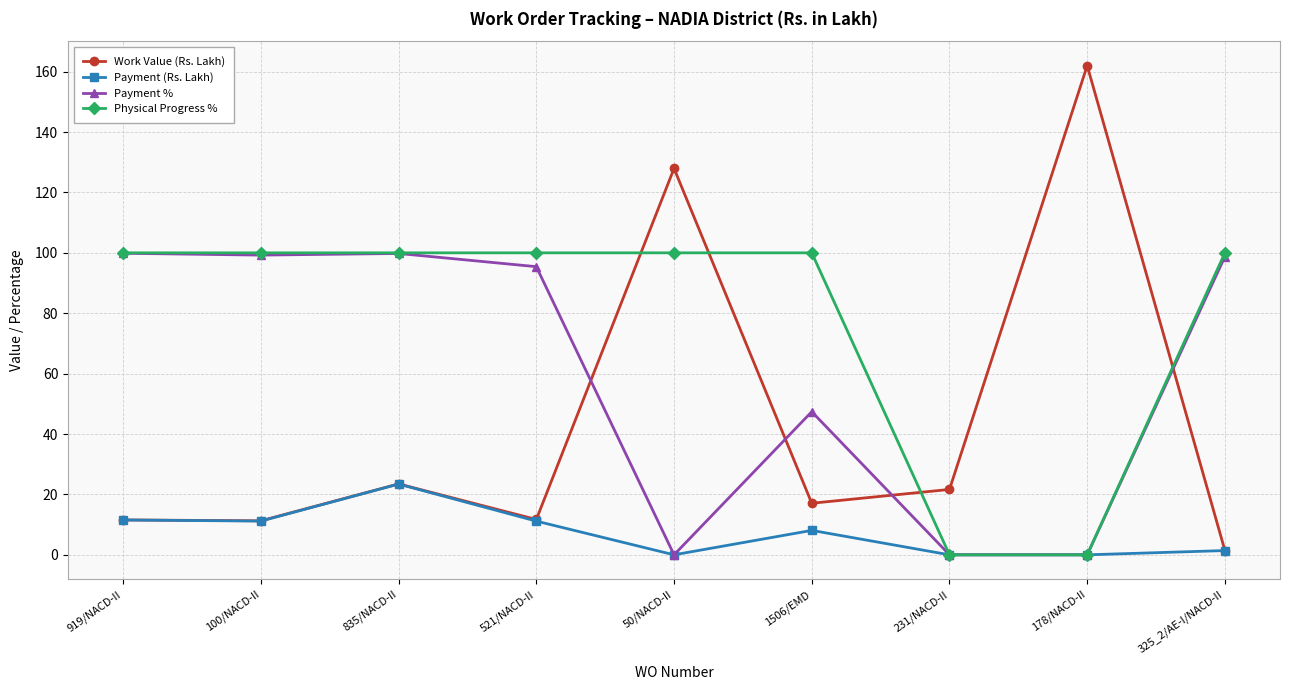

How many data points in Payment (Rs. Lakh) are above 8?

5